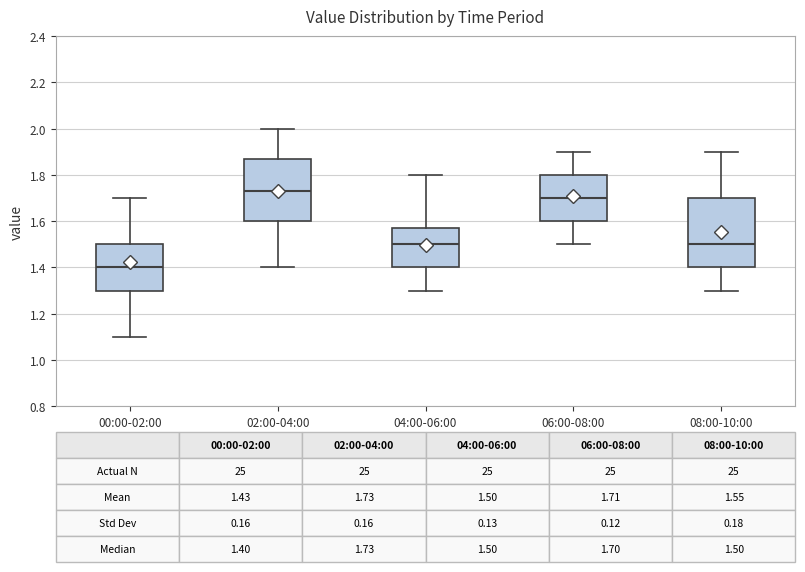

Which box's median line is the lowest?

00:00-02:00